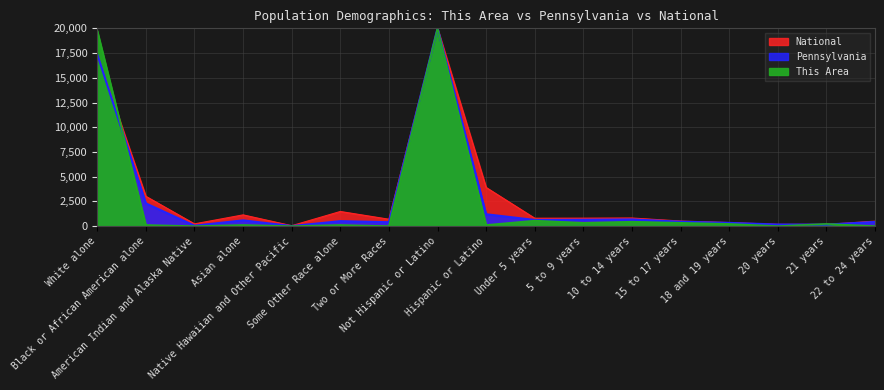

What is the average value of the Pennsylvania series?

2697.2